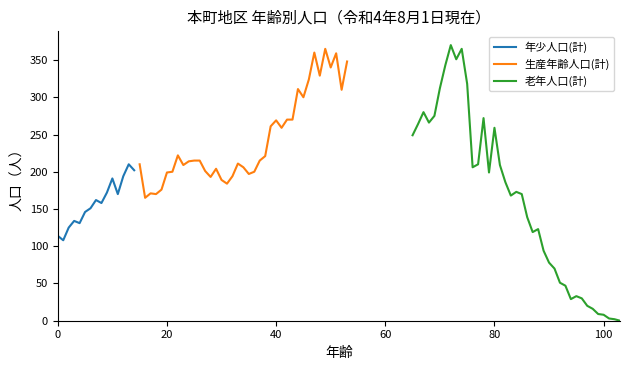

What is the highest value of the 生産年齢人口(計) series?

365